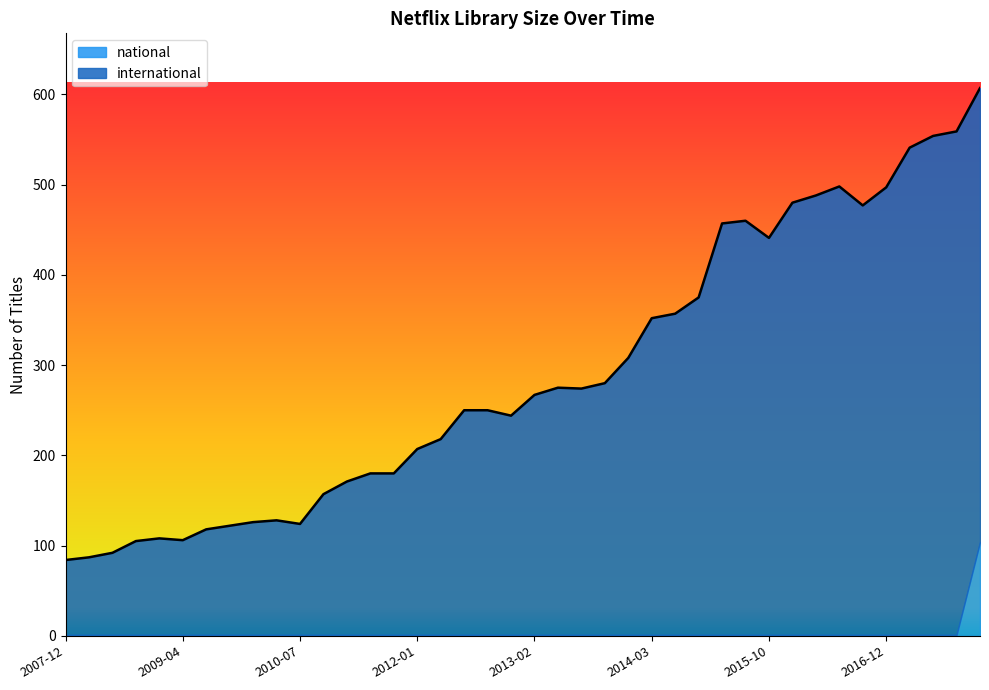

What is the difference between the maximum and minimum values in the national series?

103